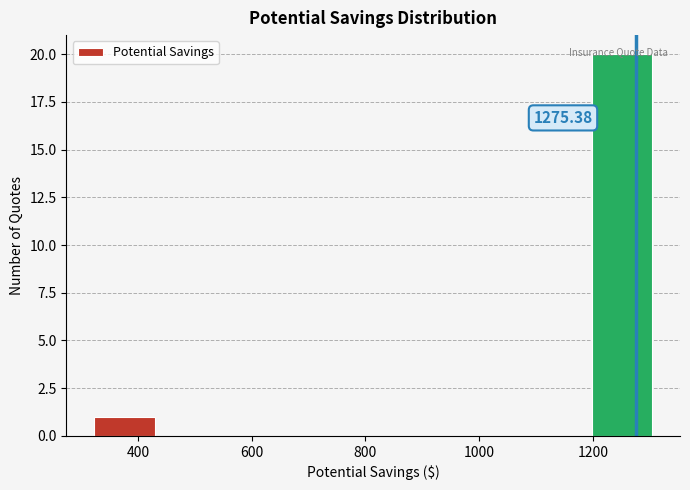

Over which range of the x-axis is the bar tallest?

1200 to 1320